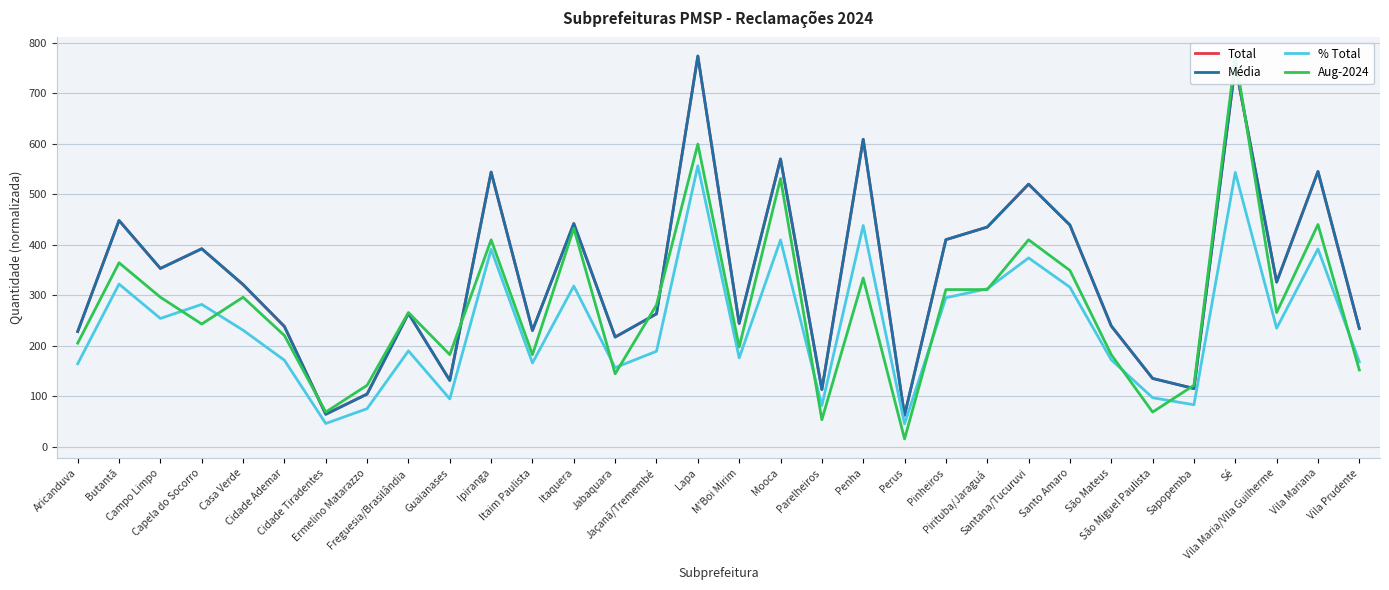

What position from the right is Vila Mariana?

2